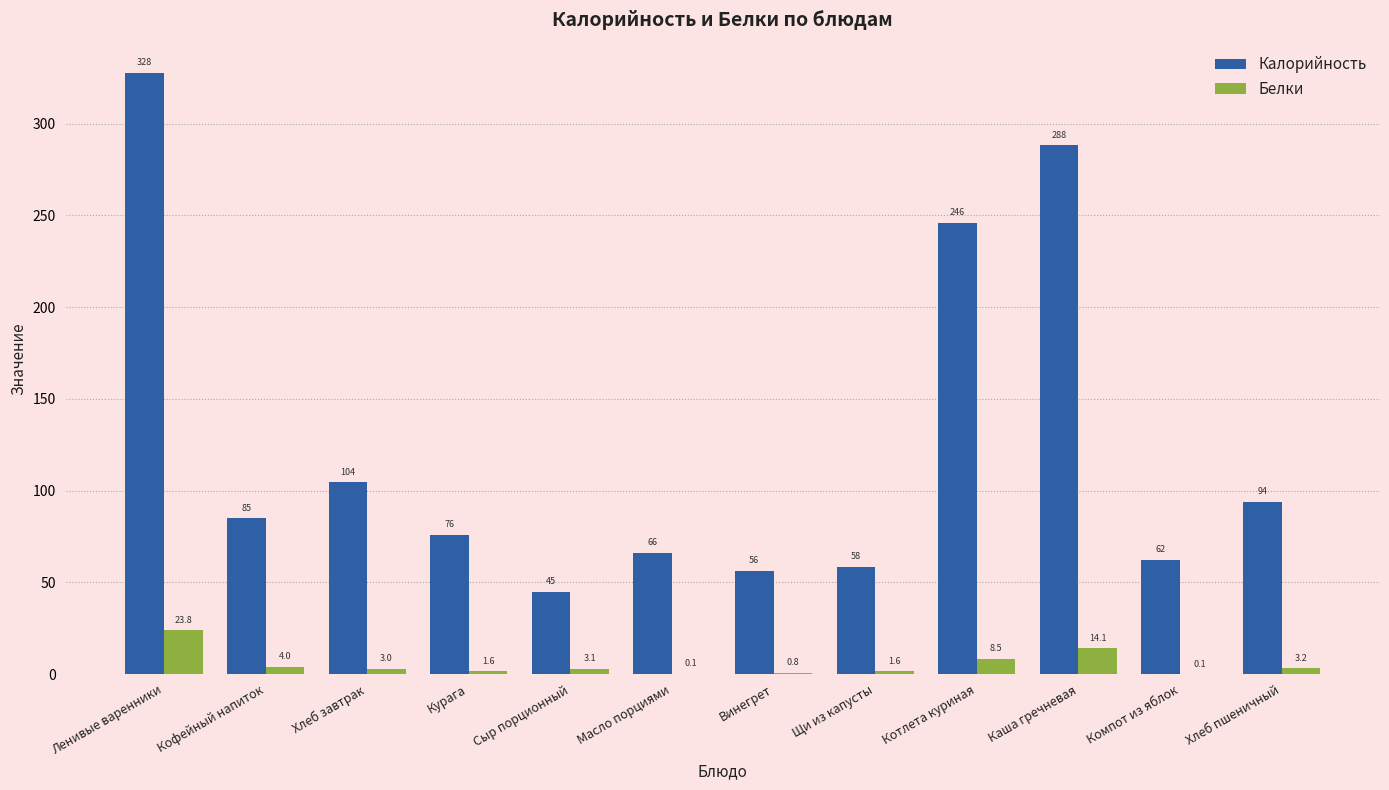

Is the value of Белки at Ленивые варенники greater than the value of Калорийность at Кофейный напиток?

No